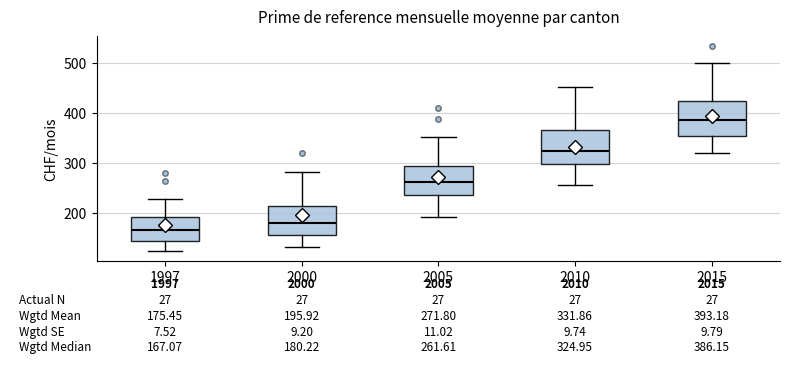

Which box has the lowest median line?

1997